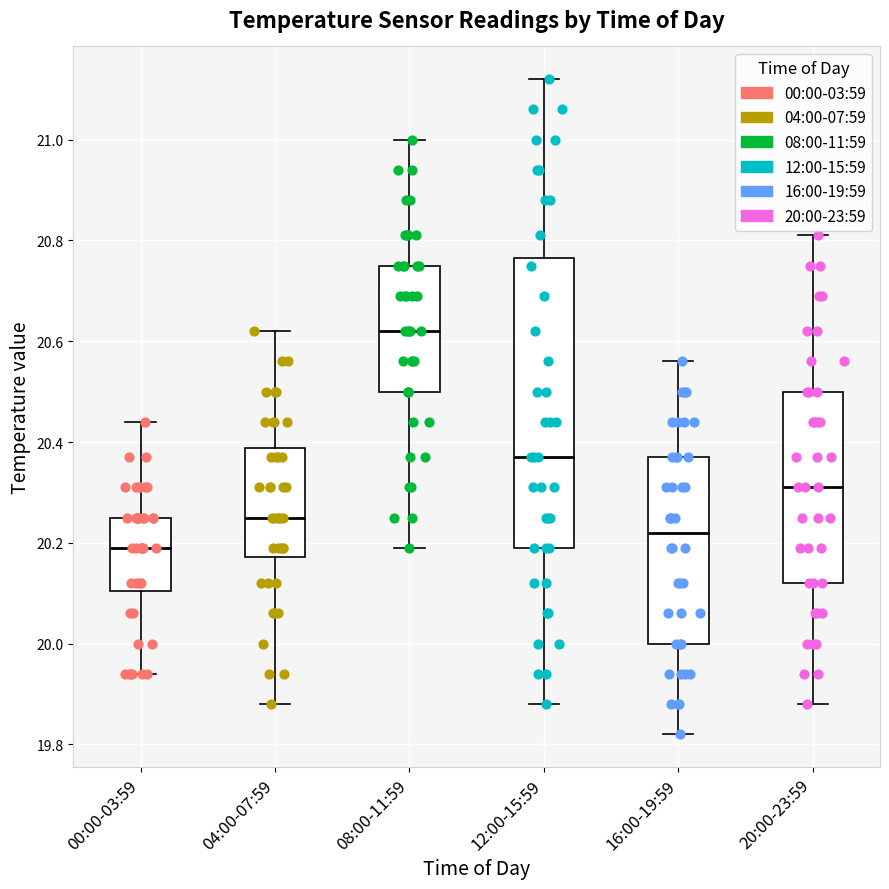

Reading left to right, transcribe this box plot: for each box, give where its median line is, the range the box spans, and where its two whiskers end, as read against the y-axis. The values are not printed on the chart, so give them approximately, as read against the axis.

00:00-03:59: median 20.20, box 20.10 to 20.26, whiskers 19.94 to 20.44
04:00-07:59: median 20.26, box 20.18 to 20.38, whiskers 19.88 to 20.62
08:00-11:59: median 20.62, box 20.50 to 20.76, whiskers 20.20 to 21.00
12:00-15:59: median 20.38, box 20.20 to 20.76, whiskers 19.88 to 21.12
16:00-19:59: median 20.22, box 20.00 to 20.38, whiskers 19.82 to 20.56
20:00-23:59: median 20.32, box 20.12 to 20.50, whiskers 19.88 to 20.82